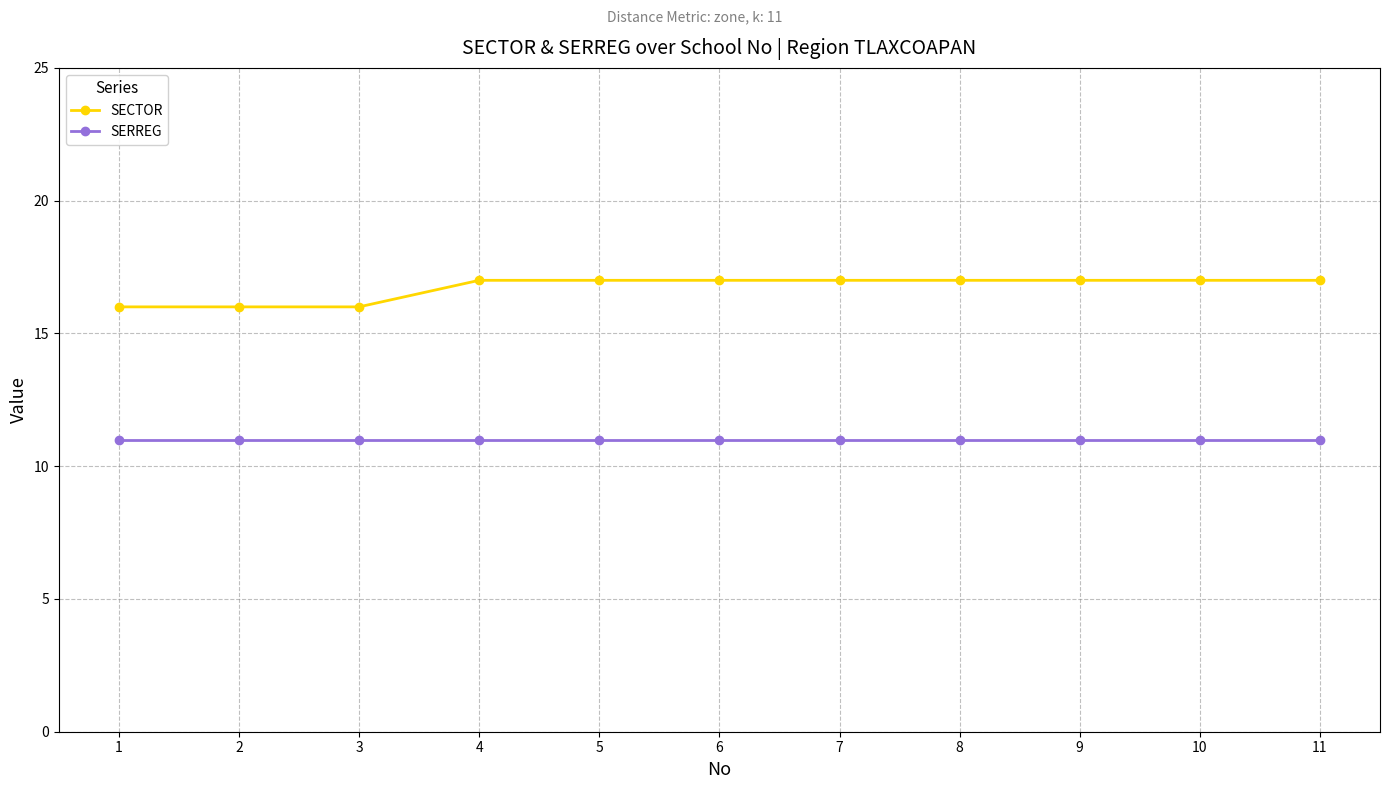

The SERREG series shows 11 at 7. True or false?

True